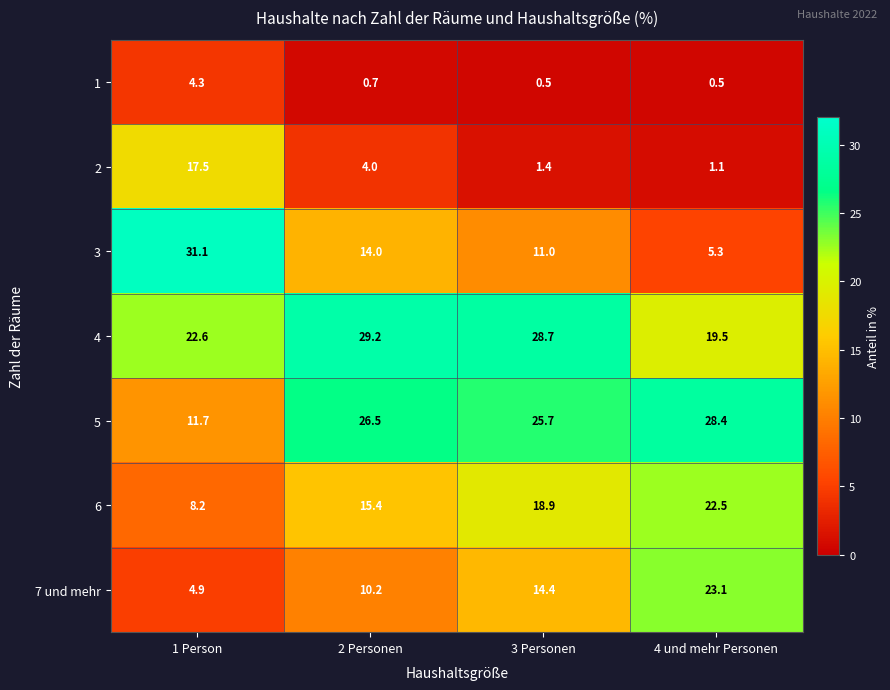

At how many categories does at least one series exceed 15?

4